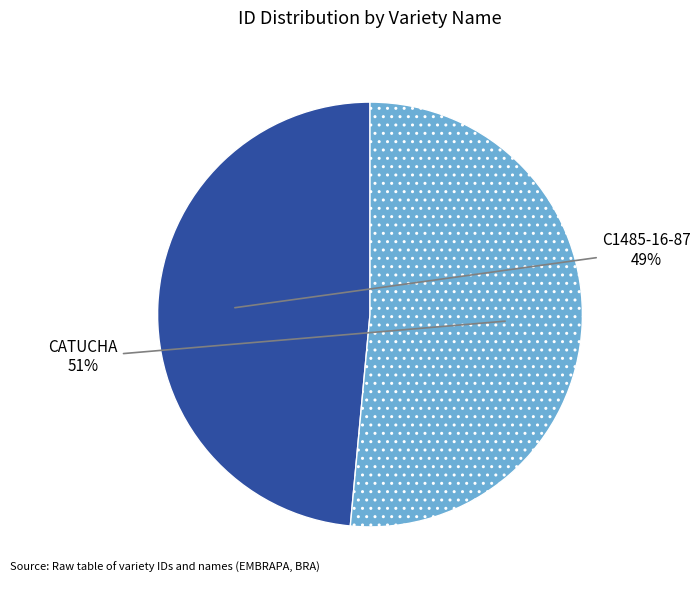

Do C1485-16-87 and CATUCHA together represent more than half of the pie?

Yes